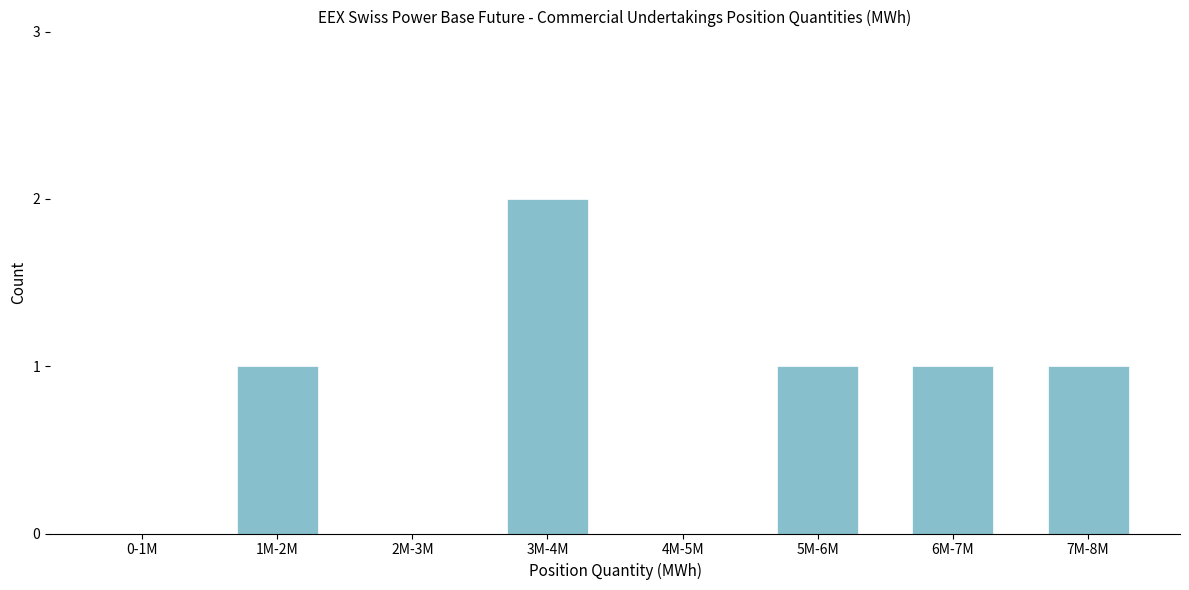

Reading right to left, what are all the values shown in this chart?

7M-8M=1	6M-7M=1	5M-6M=1	4M-5M=0	3M-4M=2	2M-3M=0	1M-2M=1	0-1M=0